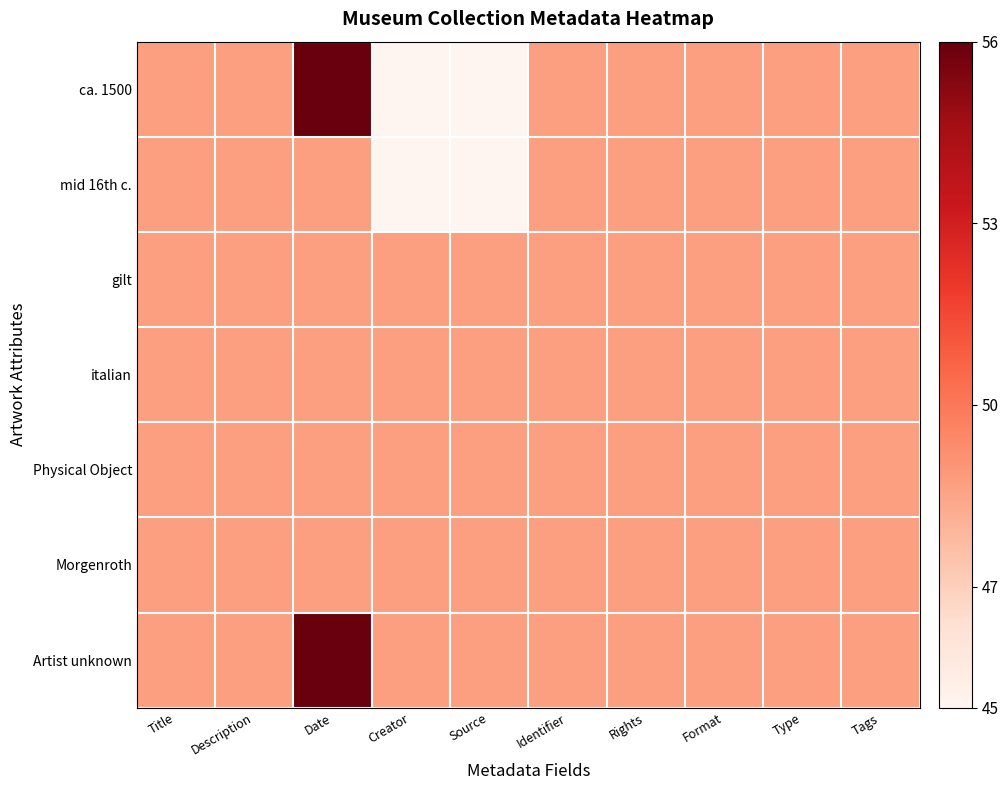

How many data points does each series have?

10